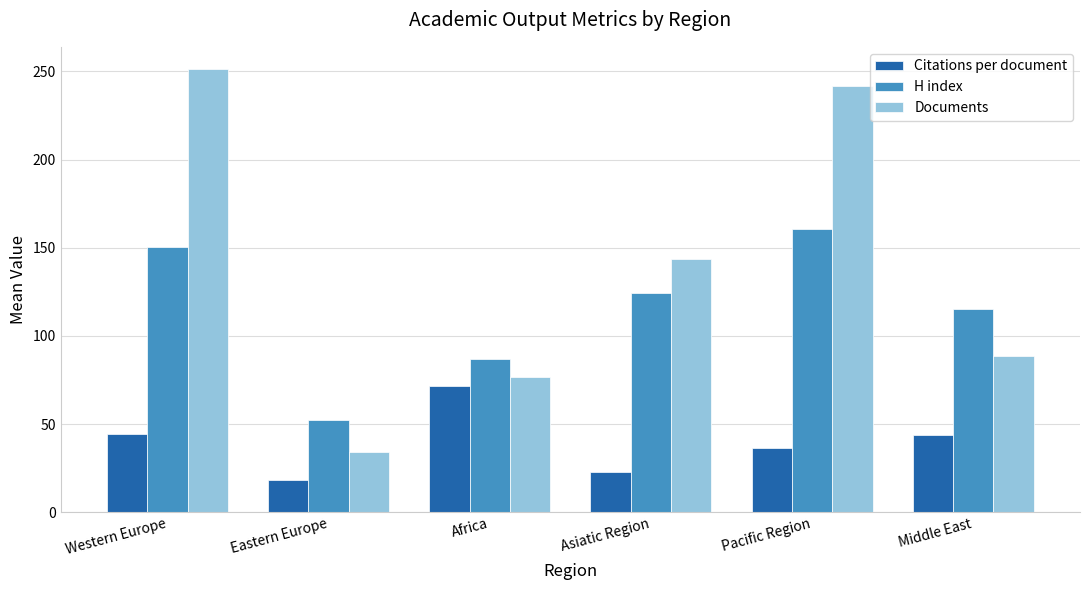

Rank the categories by Documents value from lowest to highest.

Eastern Europe, Africa, Middle East, Asiatic Region, Pacific Region, Western Europe